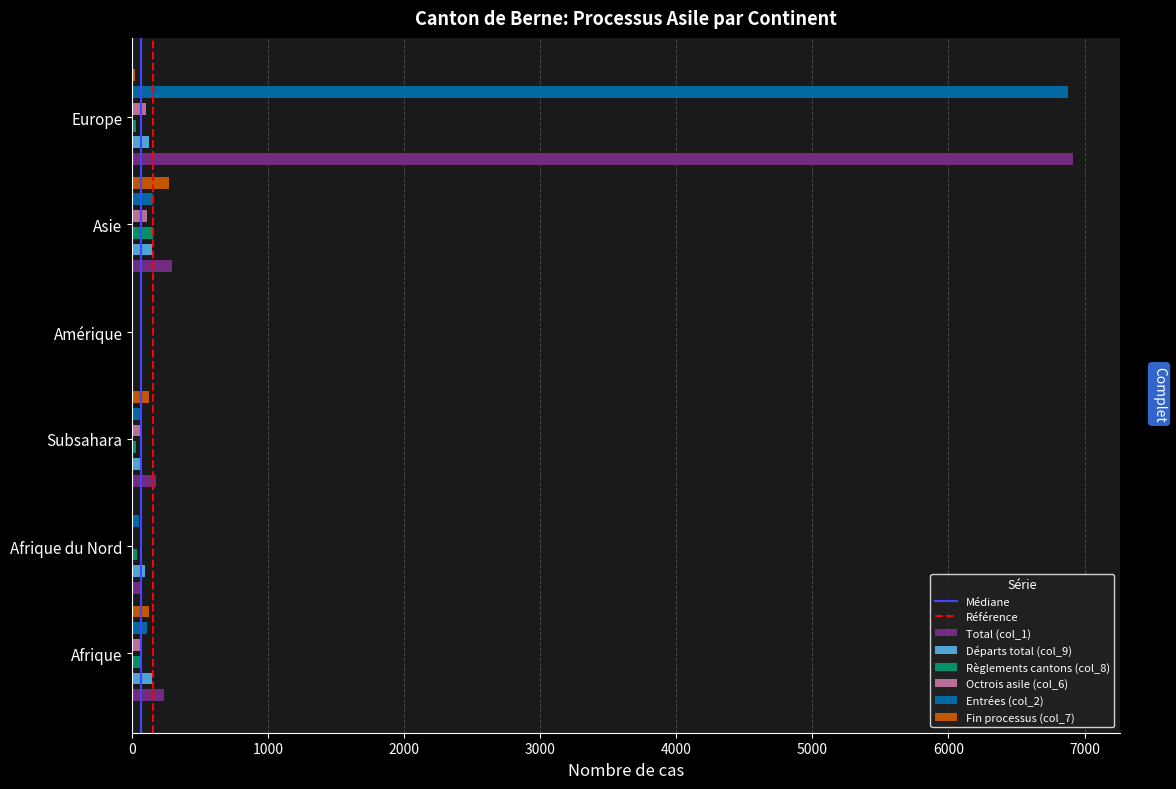

What is the value of the Fin processus (col_7) bar at the 1st from the left?

125